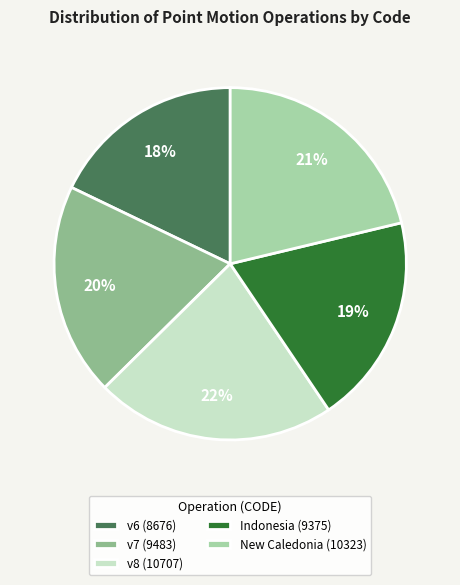

Is it true that v6 (8676) is 30% of the pie?

False